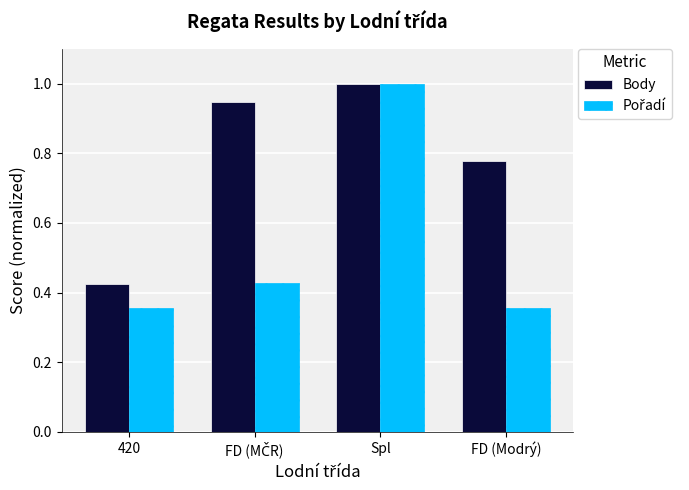

At which category is the sum across all series the highest?

Spl